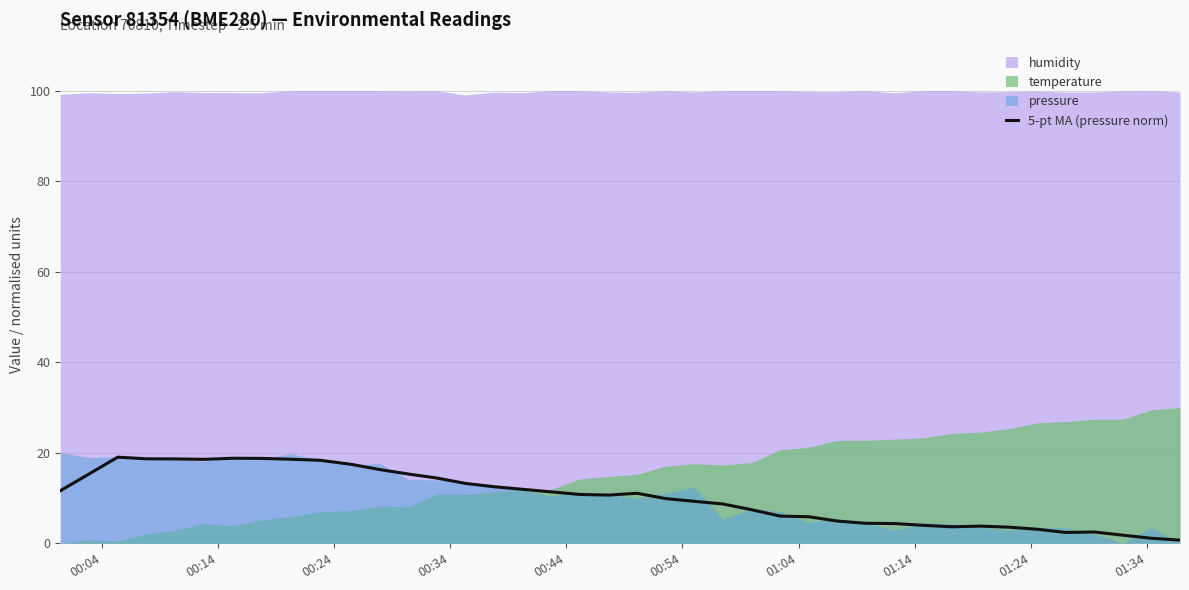

How many points are lower than both their immediate neighbors (excluding endpoints)?

4